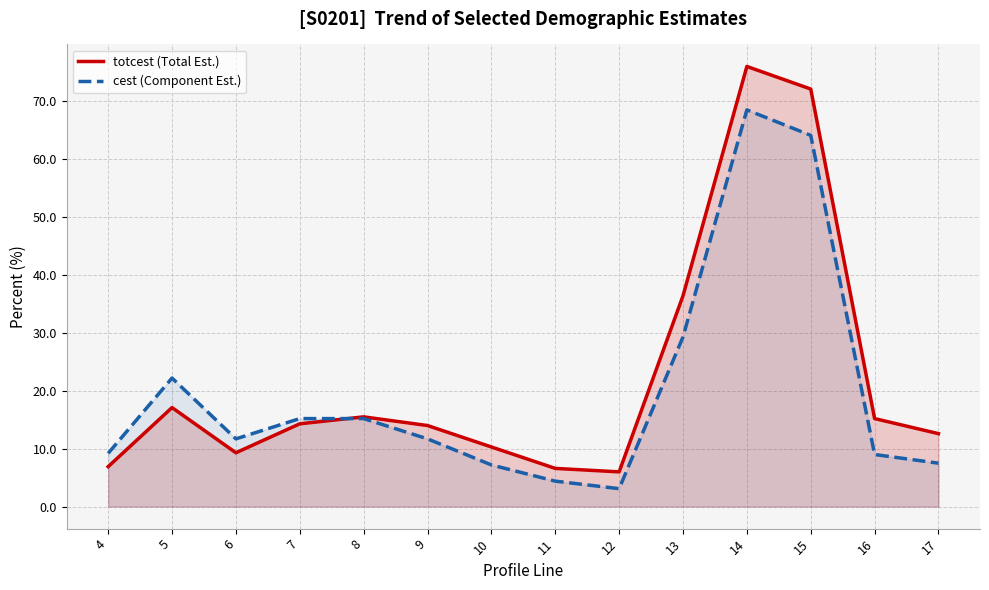

At which category is the sum across all series the highest?

14